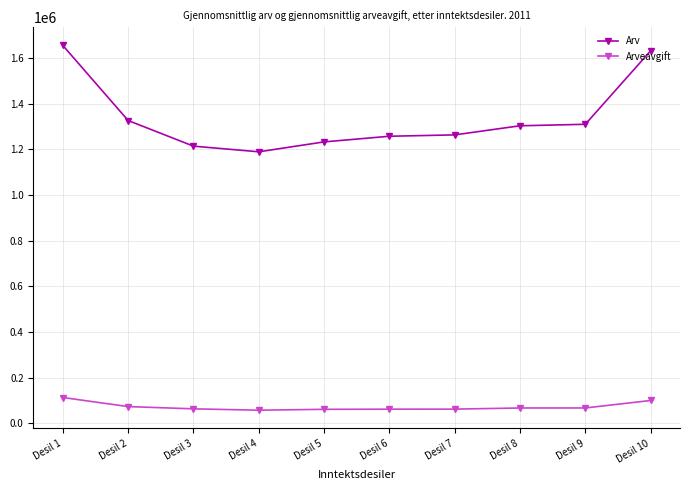

What is the minimum value for Arv?

1189900